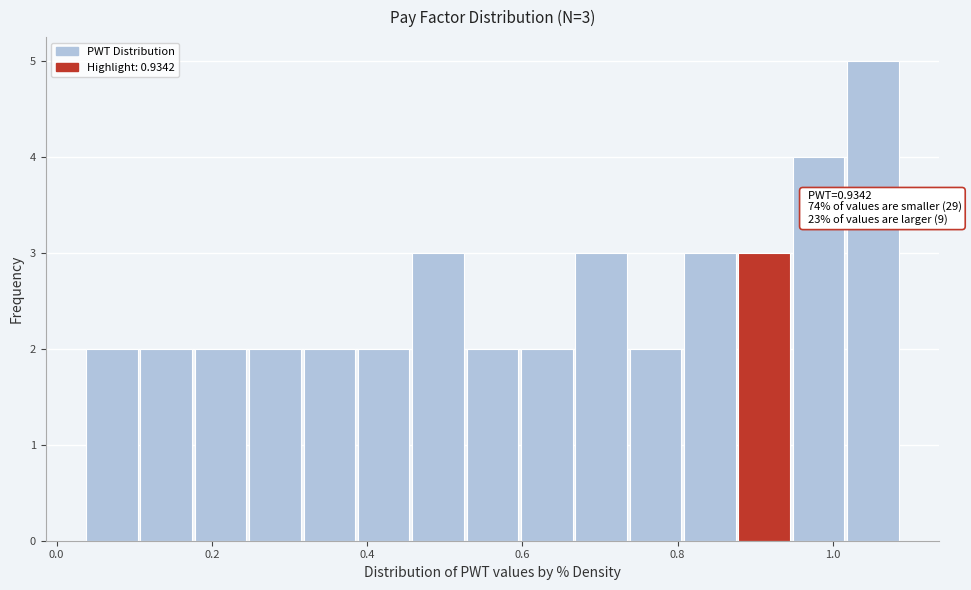

Around what value on the x-axis is the tallest bar? Give the approximate position of its centre, as read against the axis.

1.06